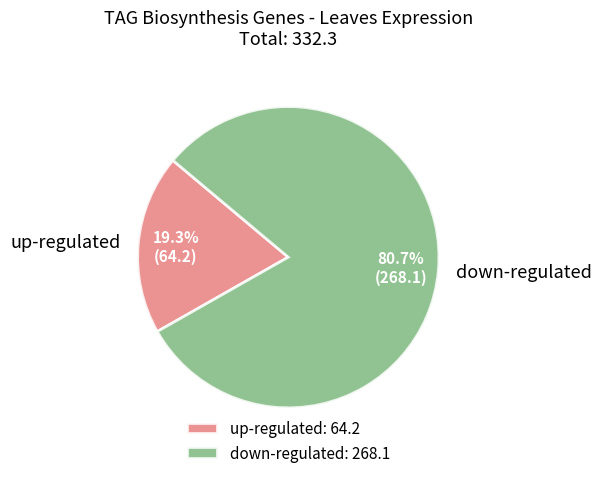

Between up-regulated and down-regulated, which is larger?

down-regulated